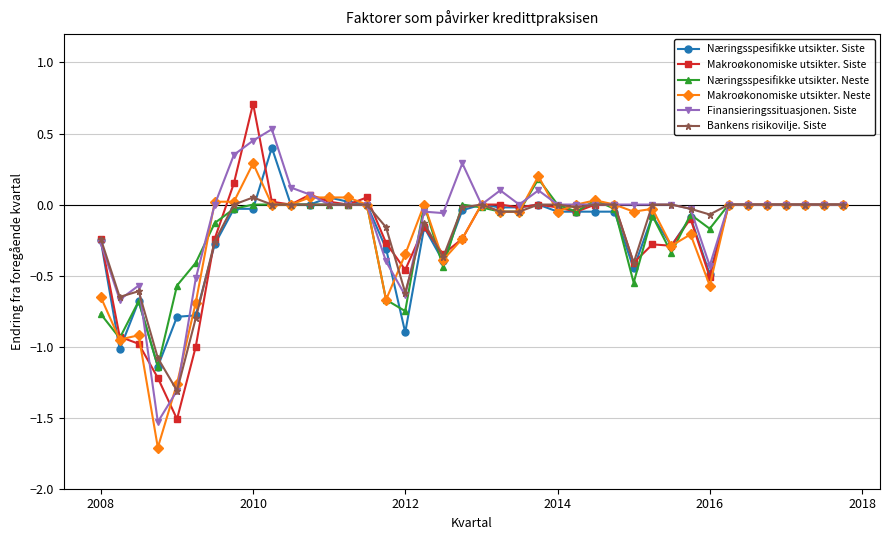

What is the minimum value for Makroøkonomiske utsikter. Neste?

-1.7